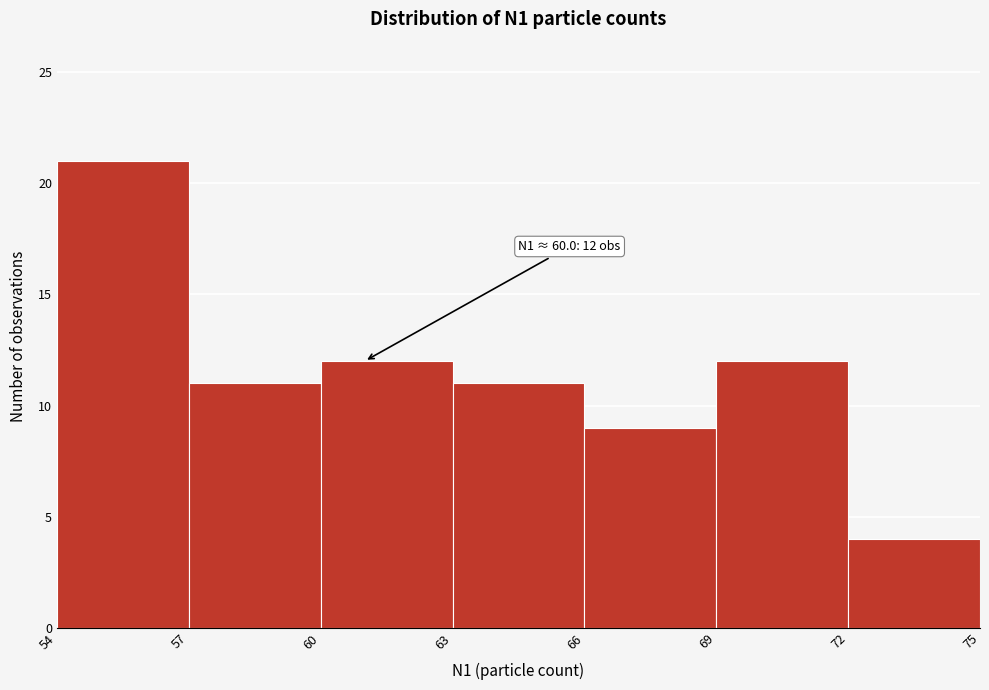

Which range on the x-axis has the tallest bar?

54 to 57